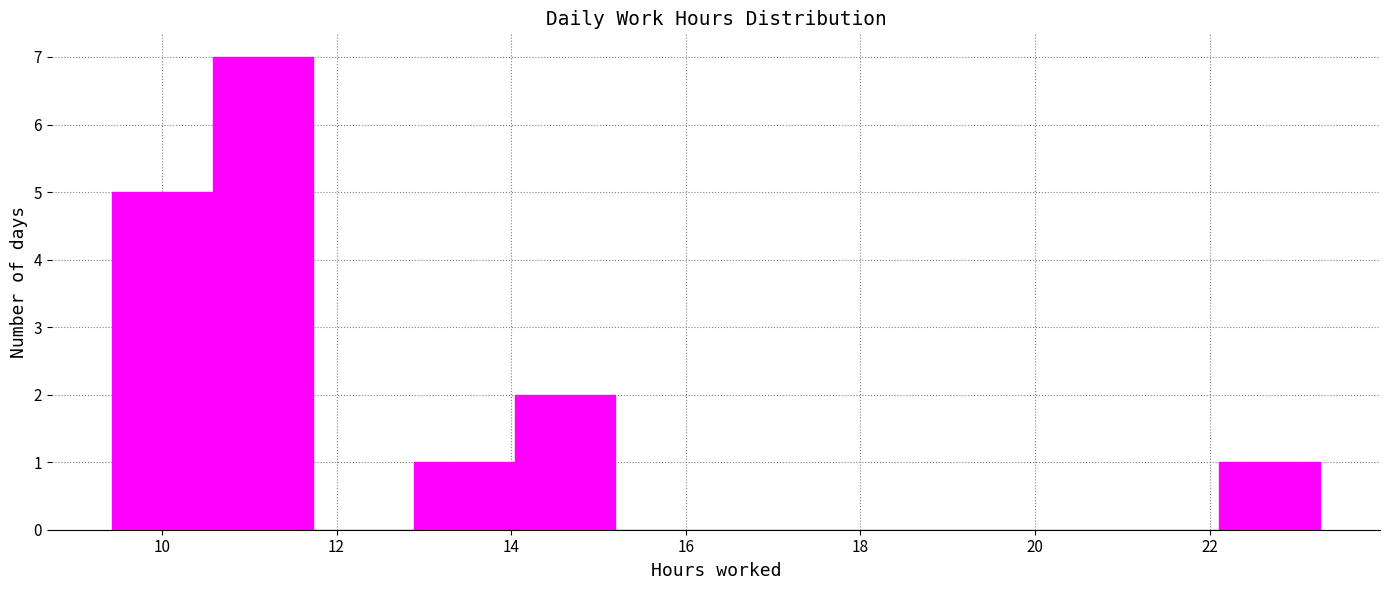

How tall is the bar that spans 22.2 to 23.2 on the x-axis? Neither the bar edges nor the heights are printed on the chart, so give them approximately, as read against the axes.

1